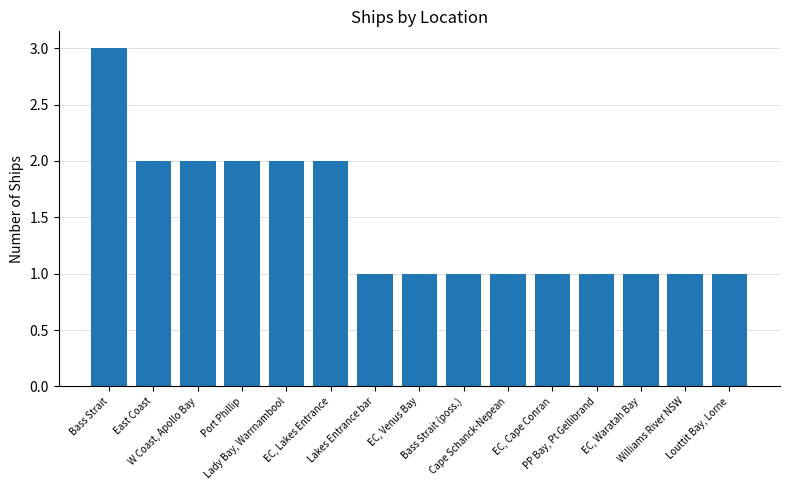

Is it true that the value at EC, Cape Conran is 1?

True